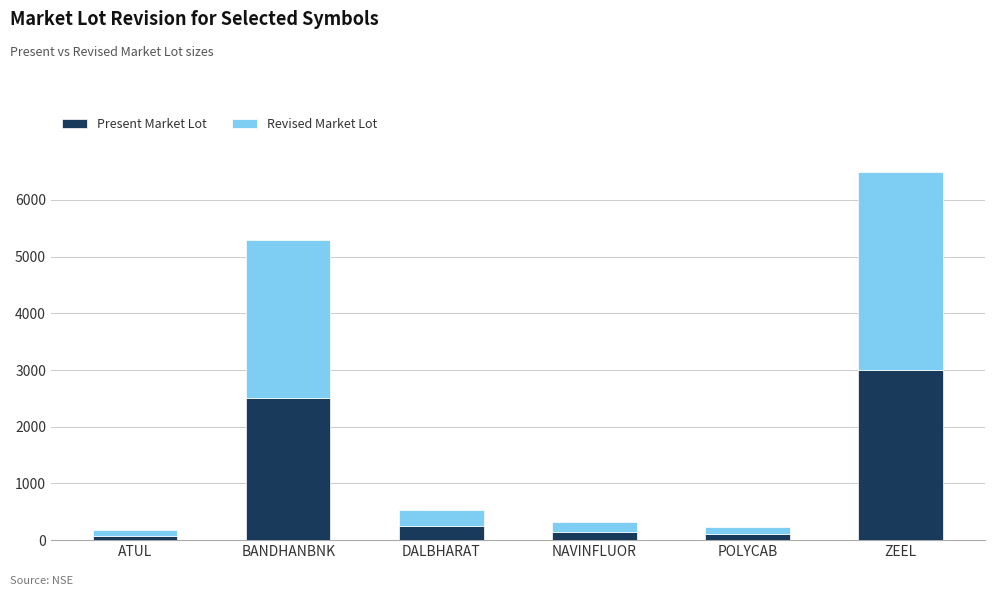

What is the total value across all series at DALBHARAT?

525